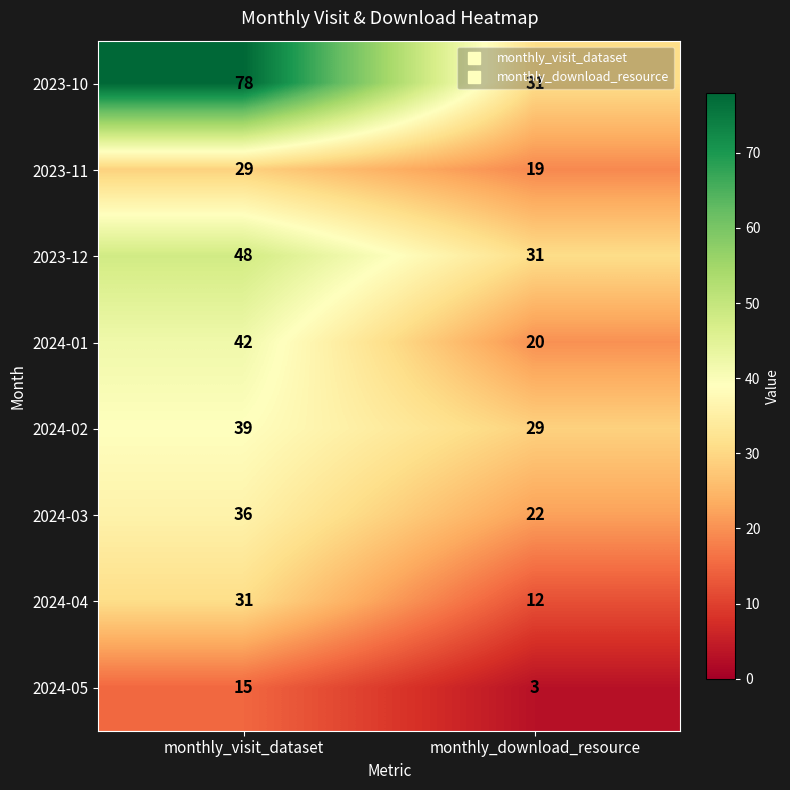

Where is 2023-10 nearest to the value 54?

monthly_download_resource